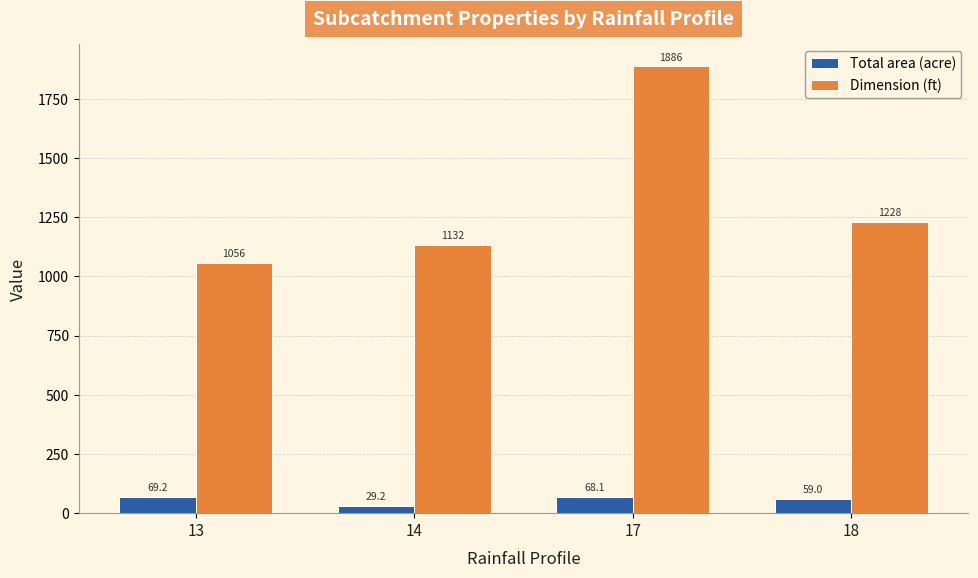

Rank the series at 13 from lowest to highest value.

Total area (acre), Dimension (ft)